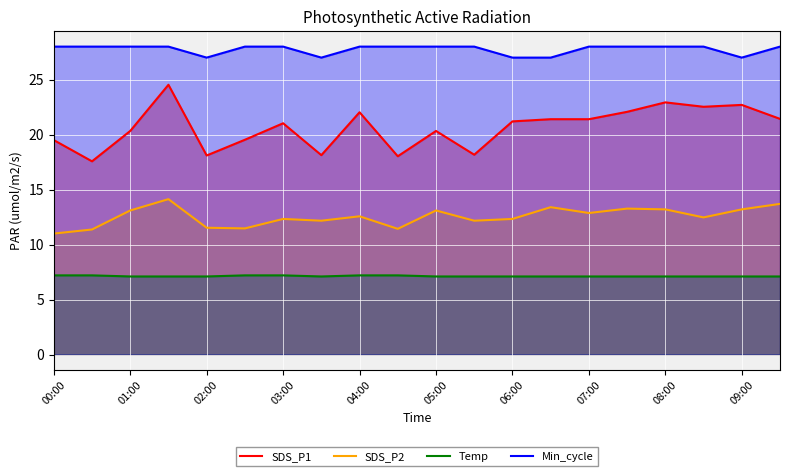

What is the maximum value for SDS_P1?

24.5